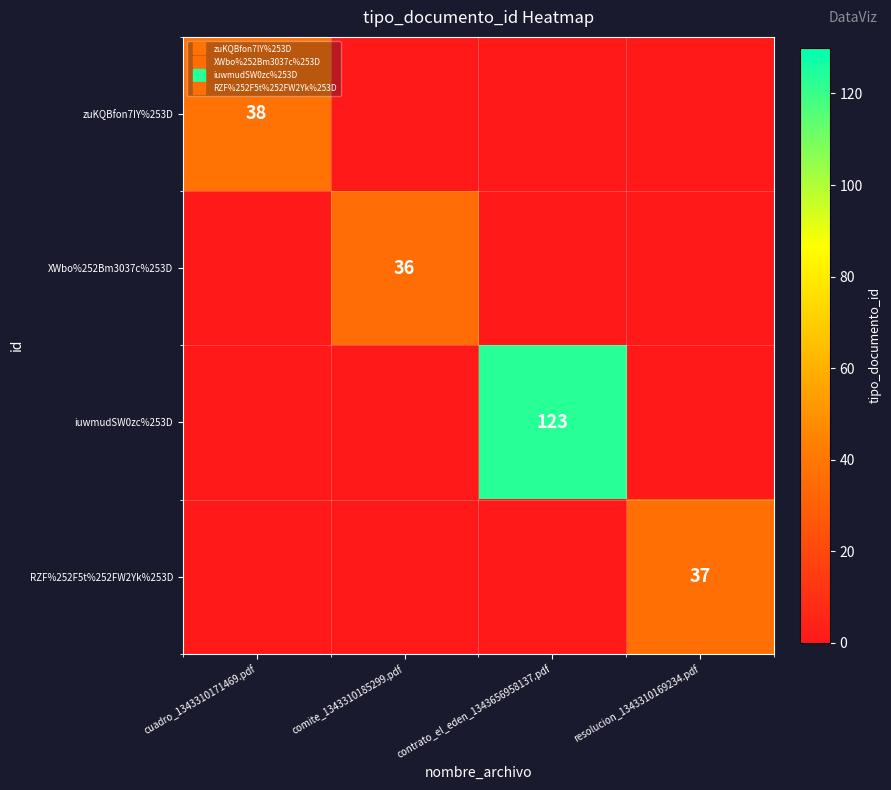

Read the zuKQBfon7IY%253D value at cuadro_1343310171469.pdf, to the nearest 5.

40